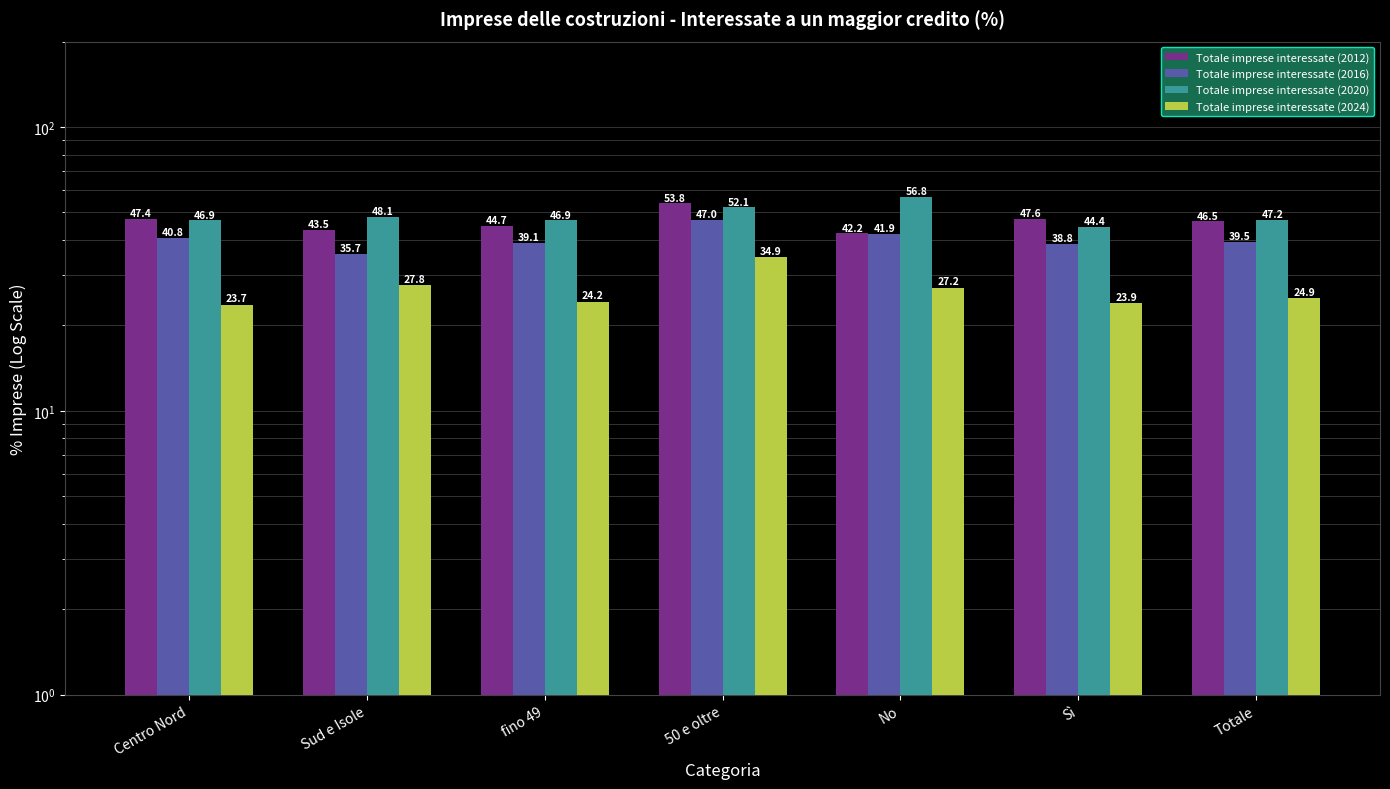

How many bars are there in each group?

4